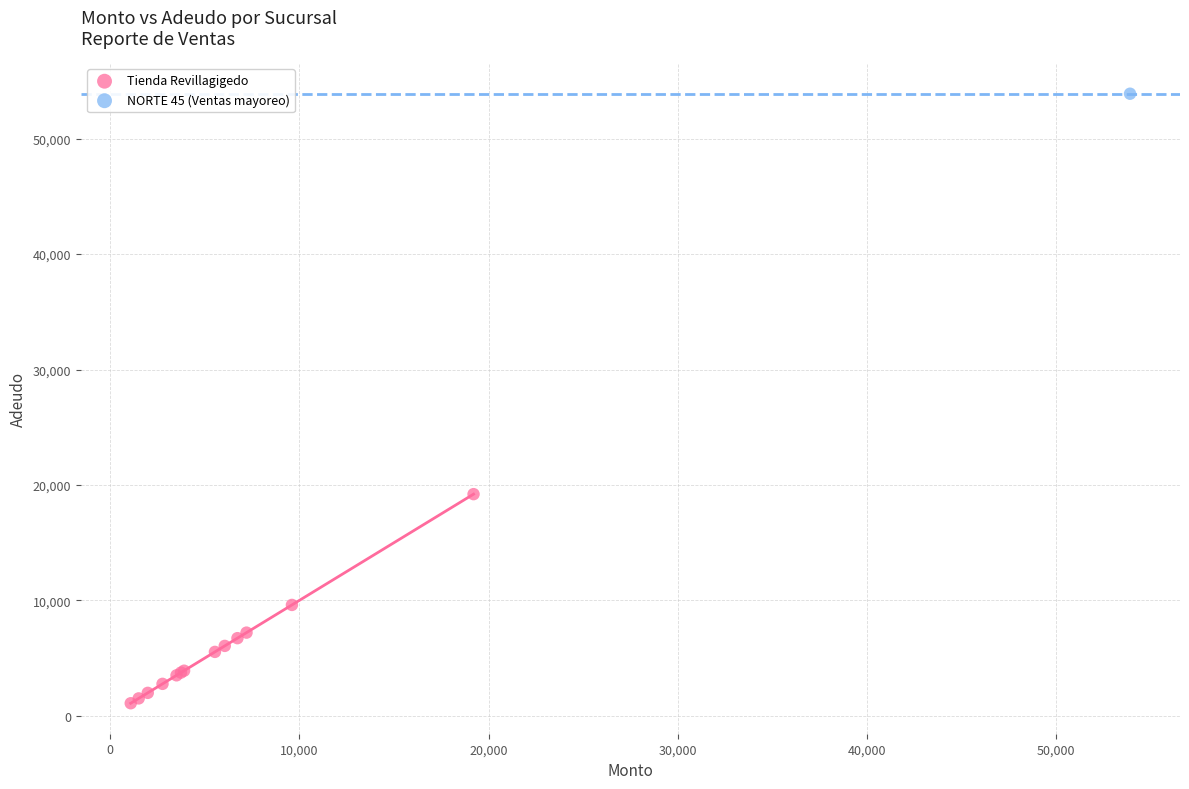

What are all the series names shown in the legend?

Tienda Revillagigedo, NORTE 45 (Ventas mayoreo)